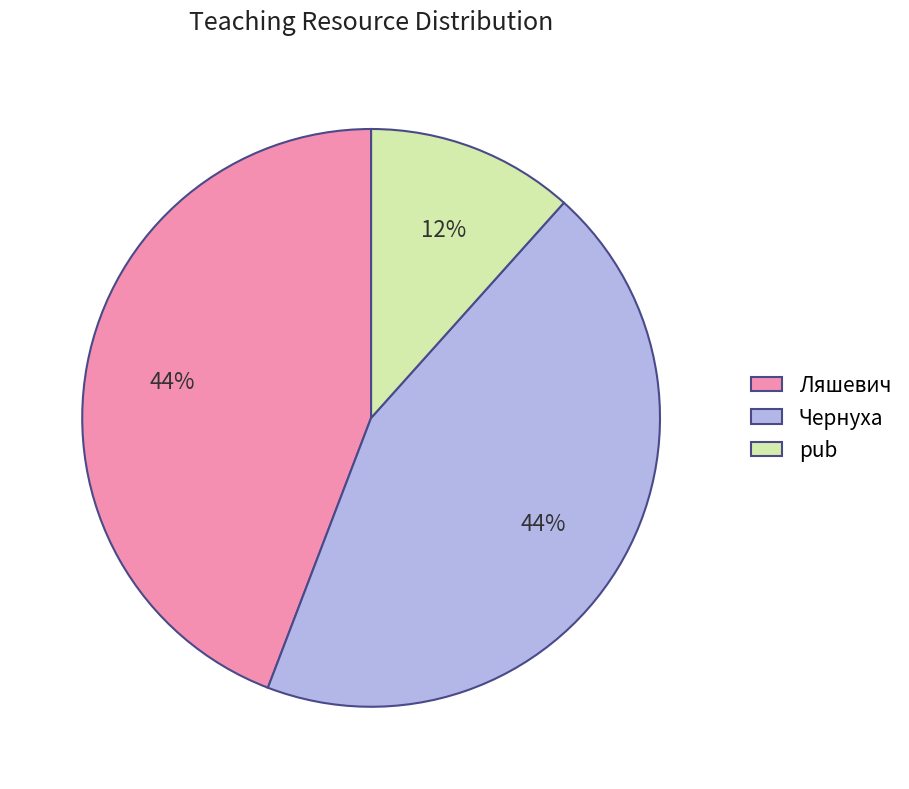

What is the ratio of the value at pub to the value at Ляшевич?

0.3